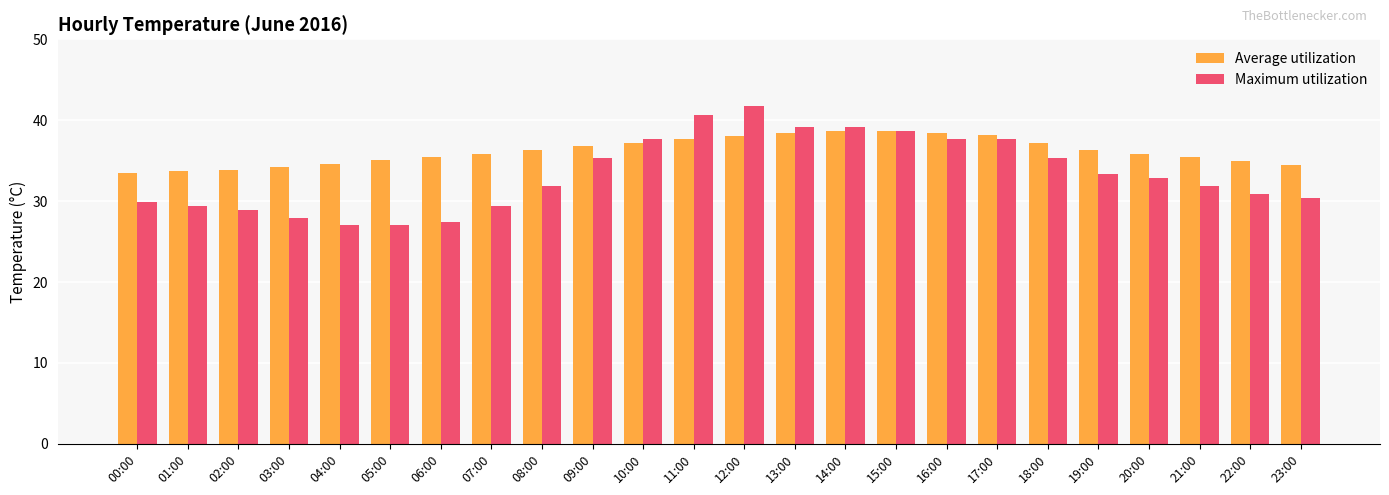

What is the difference between the Maximum utilization values at 05:00 and 18:00?

8.3